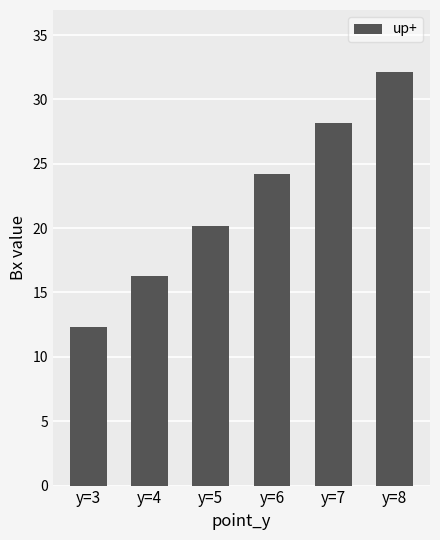

Between y=7 and y=6, which is larger?

y=7